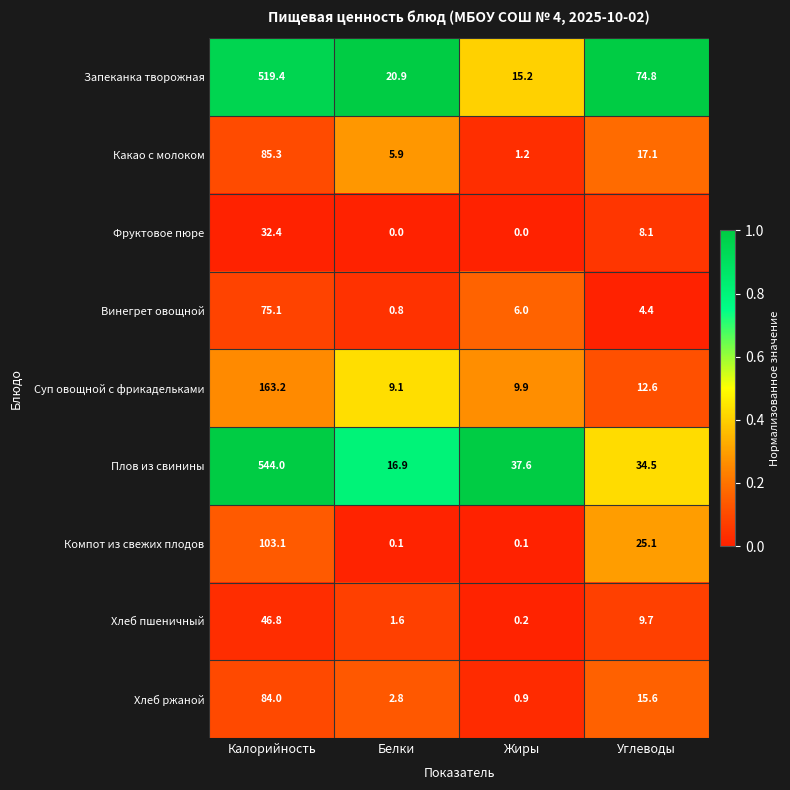

At Белки, list the series in order from smallest to largest.

Фруктовое пюре, Компот из свежих плодов, Винегрет овощной, Хлеб пшеничный, Хлеб ржаной, Какао с молоком, Суп овощной с фрикадельками, Плов из свинины, Запеканка творожная